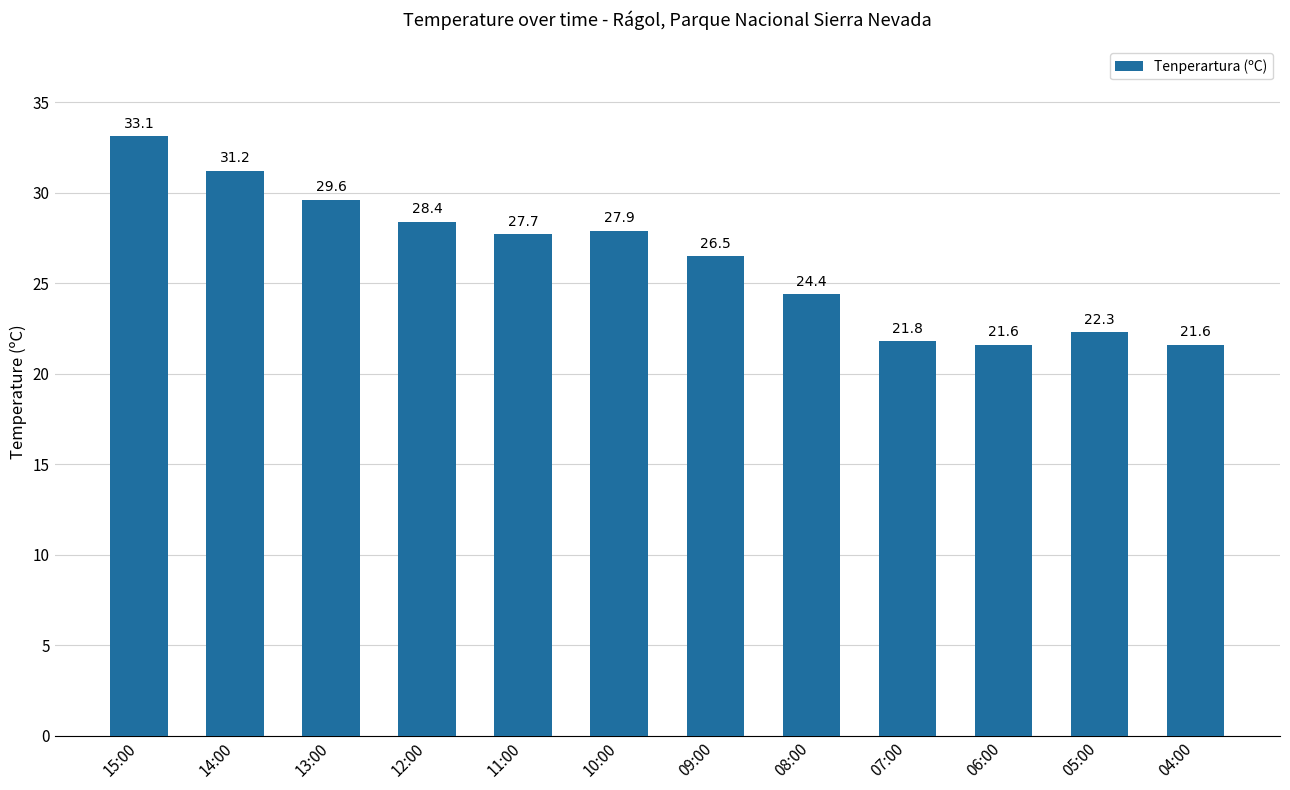

Where does the data first go above 27?

15:00